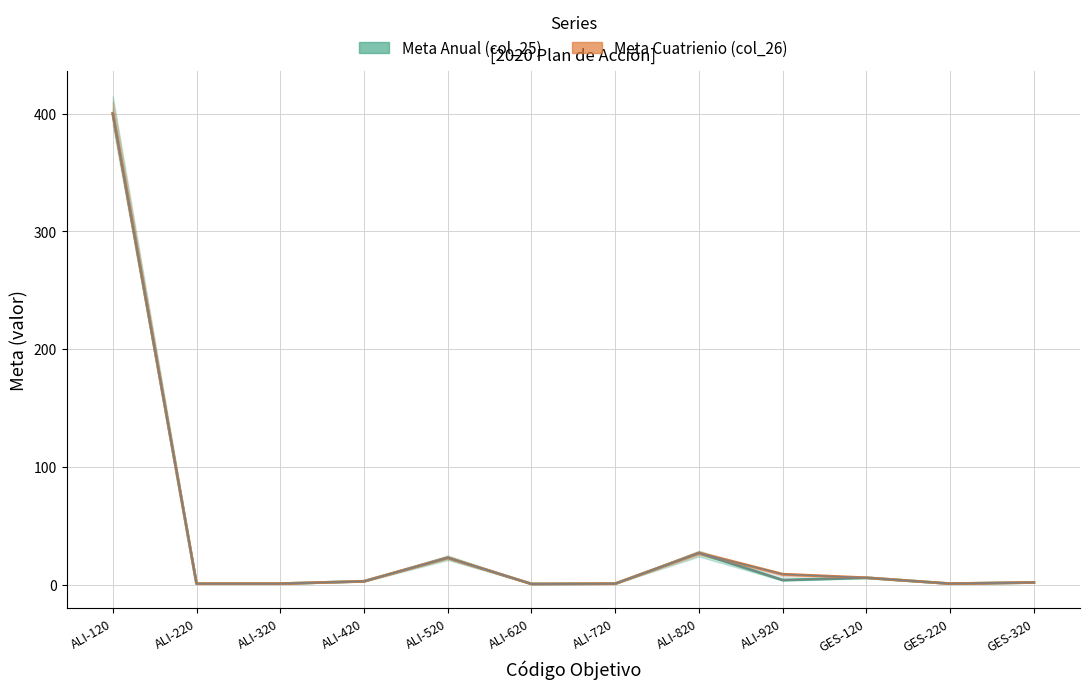

What is the label of the 5th point from the left?

ALI-520